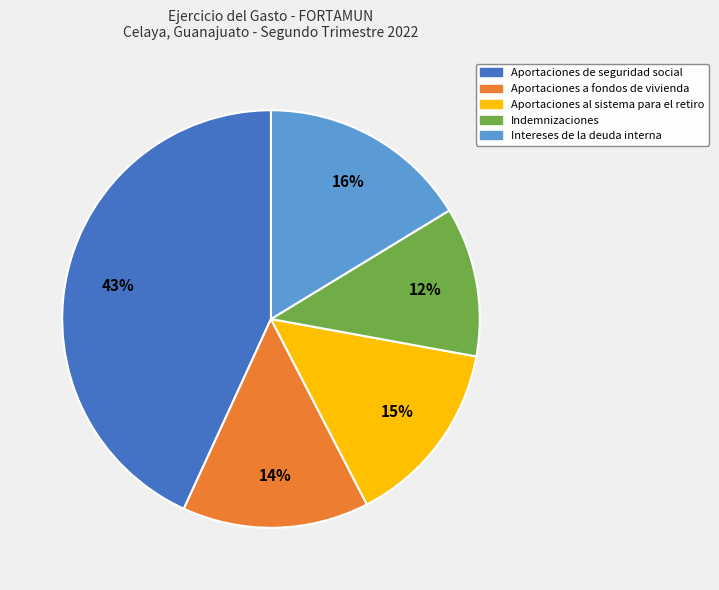

Is the sum of Aportaciones de seguridad social and Aportaciones a fondos de vivienda greater than half?

Yes